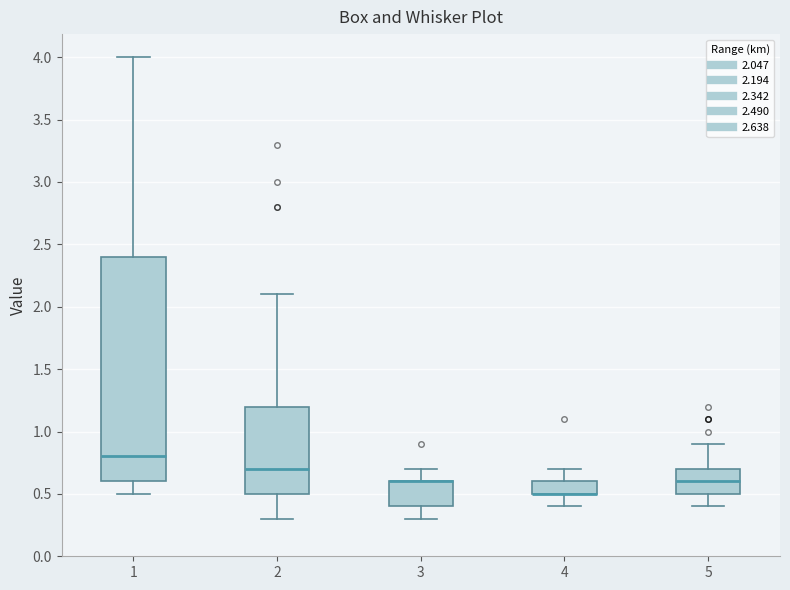

Where is the upper edge of the box at x = 3 on the y-axis? The values are not printed on the chart, so give them approximately, as read against the axis.

0.6